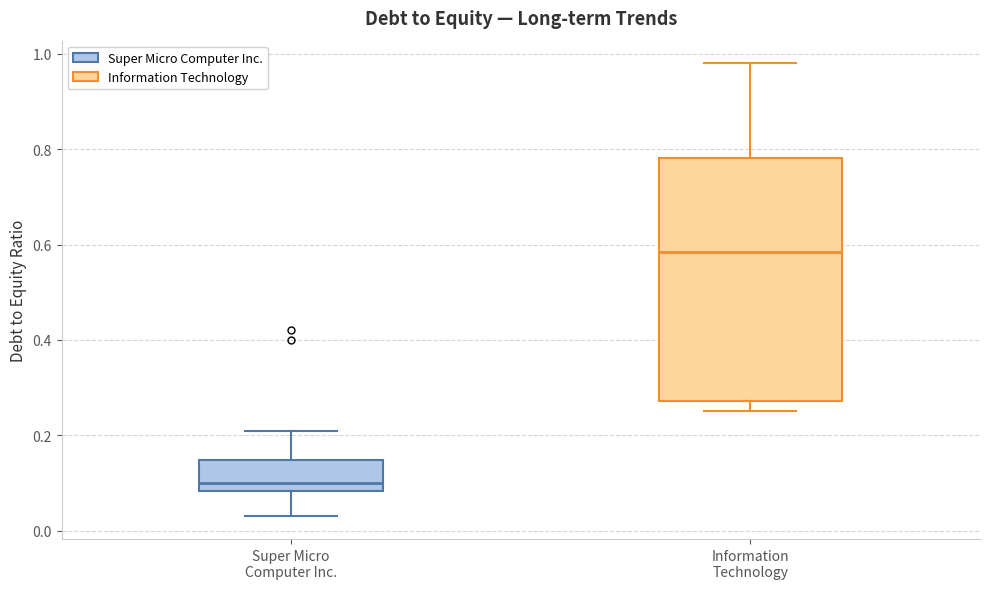

Which box is the tallest, from its lower edge to its upper edge?

Information Technology